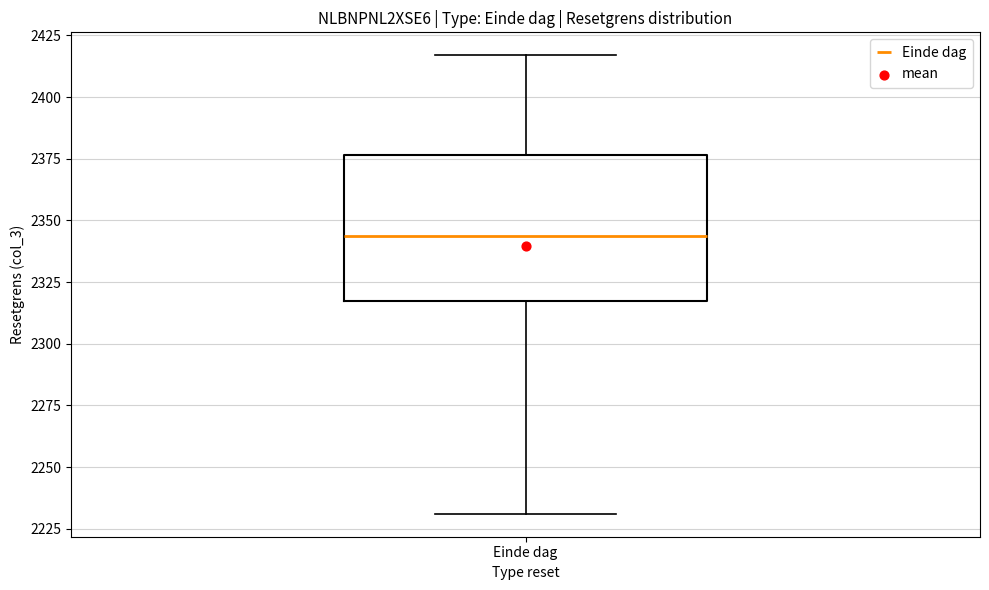

Transcribe this box plot: give where the median line is, the range the box spans, and where the two whiskers end, as read against the y-axis. The values are not printed on the chart, so give them approximately, as read against the axis.

median 2345, box 2315 to 2375, whiskers 2230 to 2415